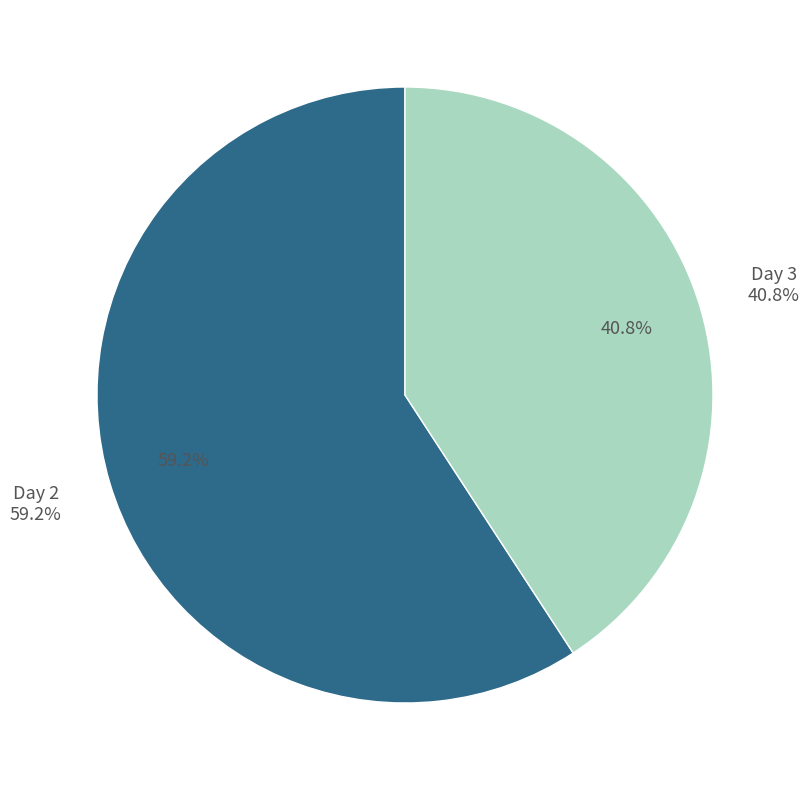

Rank the categories by value from highest to lowest.

Day 2, Day 3